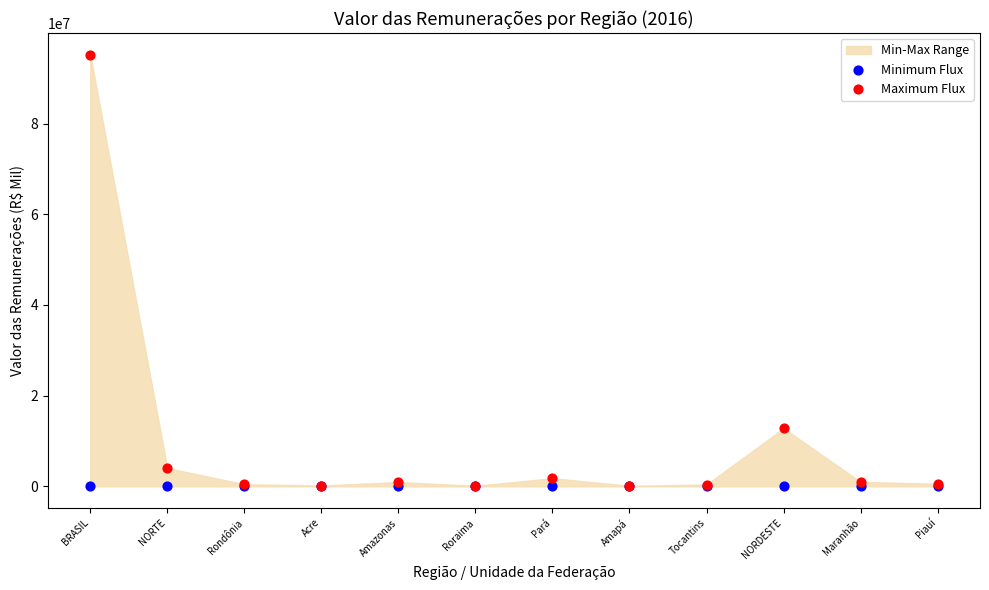

Across all series, what Y value is closest to 47602664?

12818433